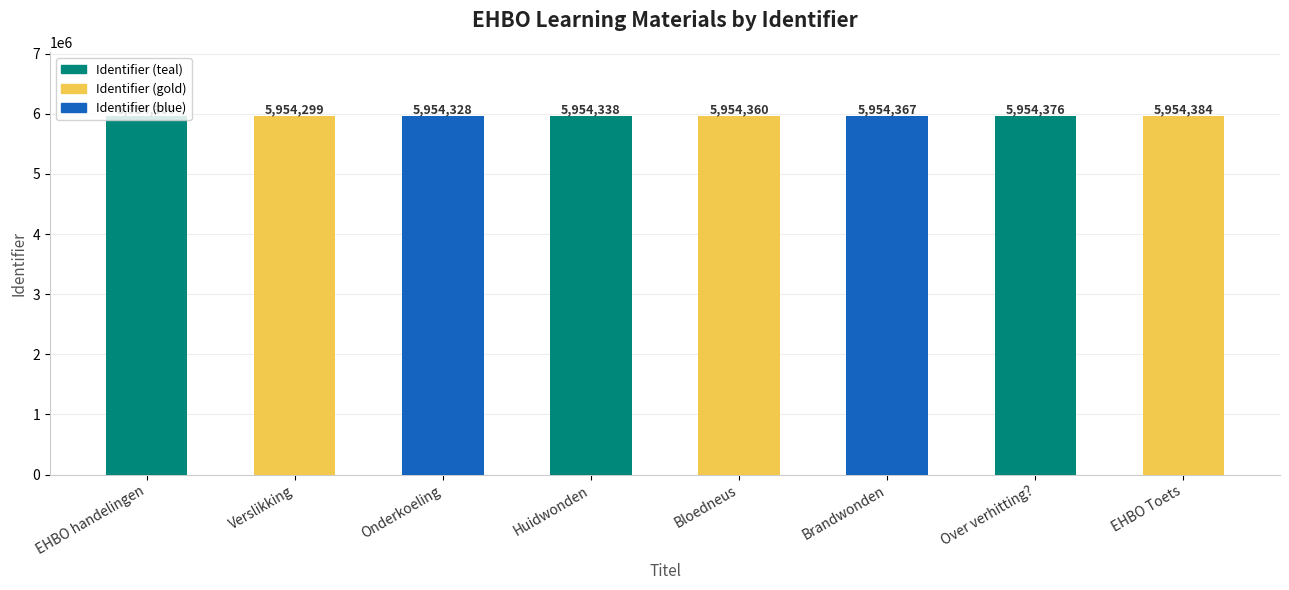

Which has a higher value, EHBO handelingen or EHBO Toets?

EHBO Toets